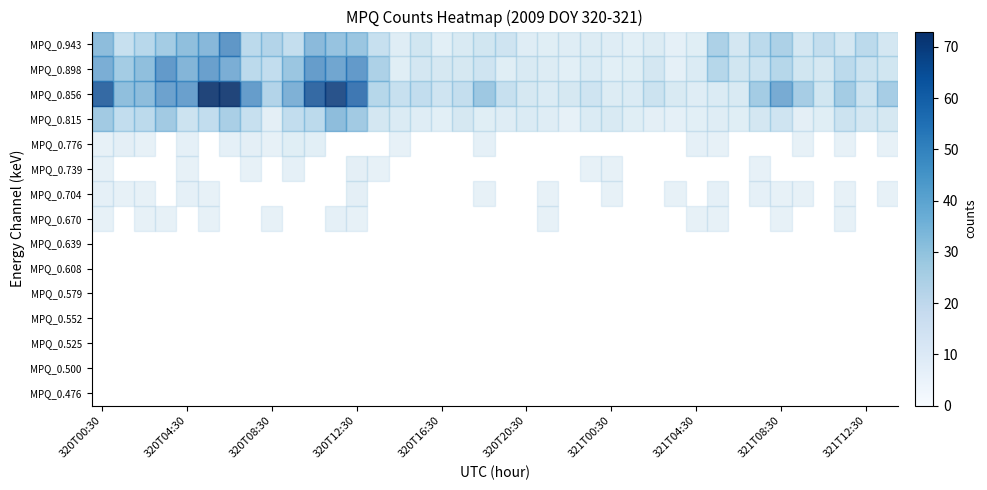

What is the spread (max minus min) of values at 320T12:30?

48